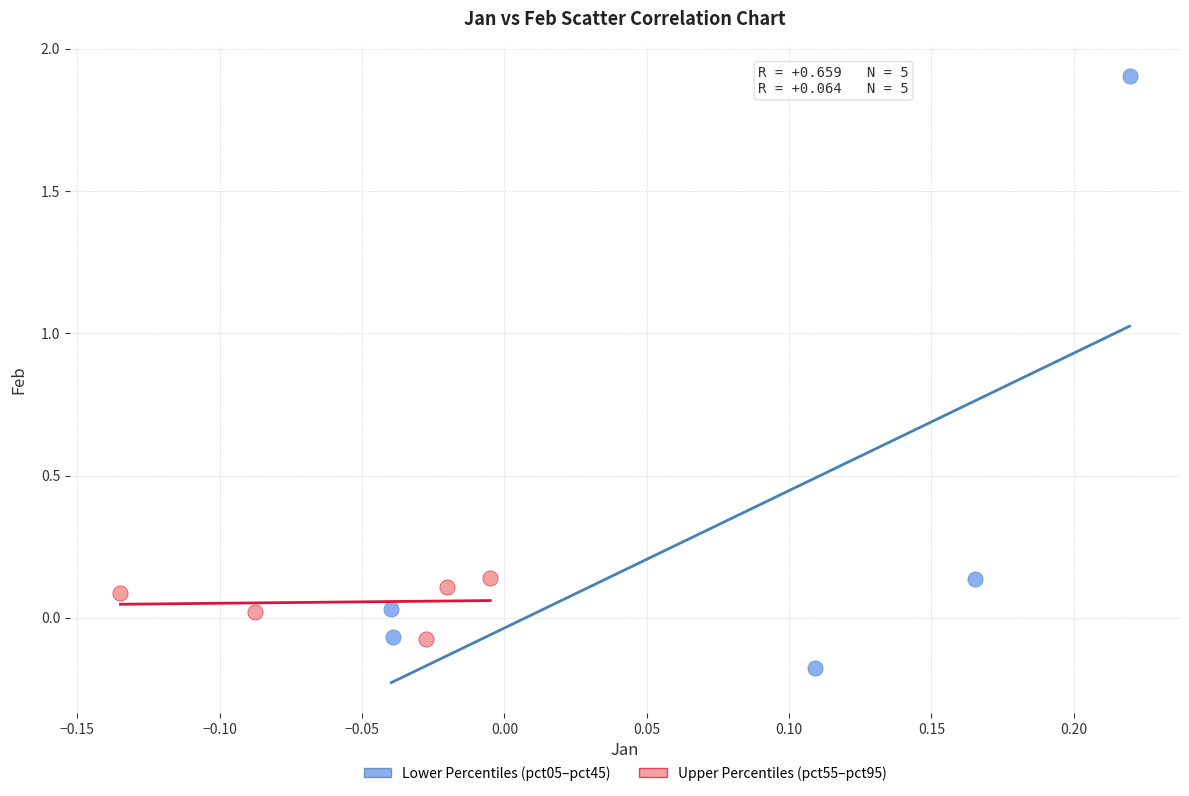

Which series contains the lowest Y value?

Lower Percentiles (pct05–pct45)